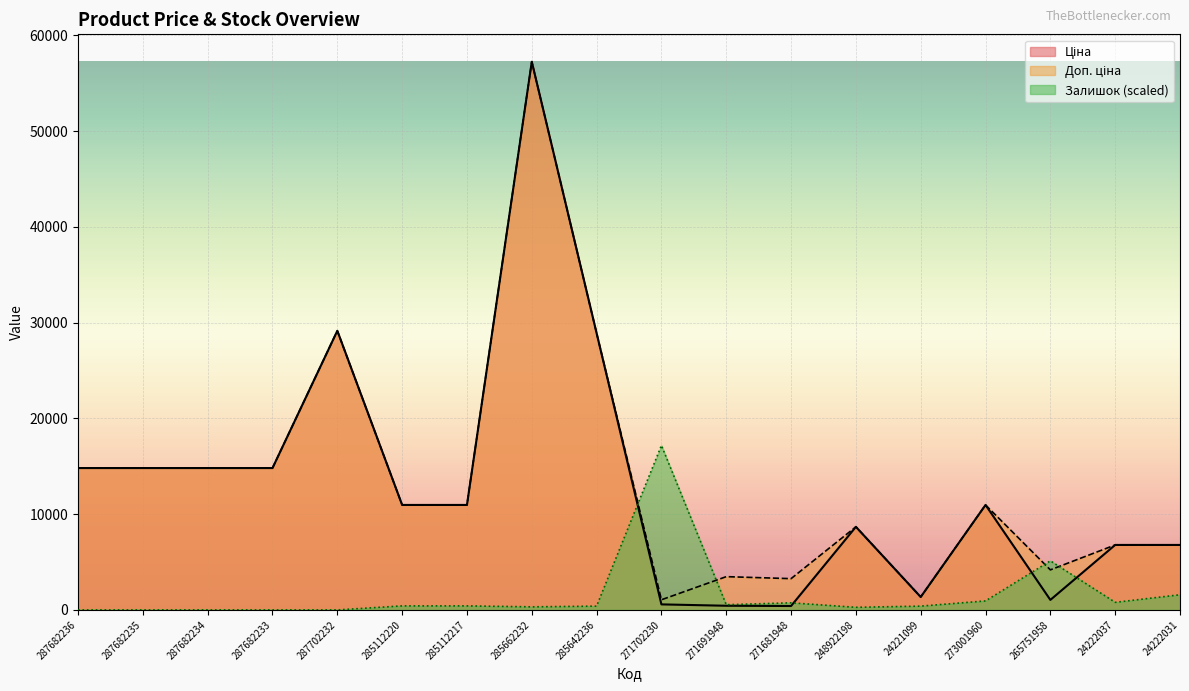

True or false: Ціна and Доп. ціна intersect in this chart.

False